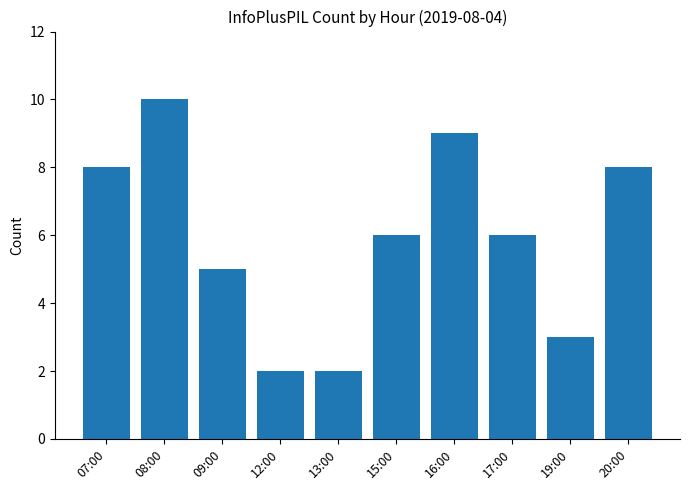

At which label does the data first exceed 6?

07:00